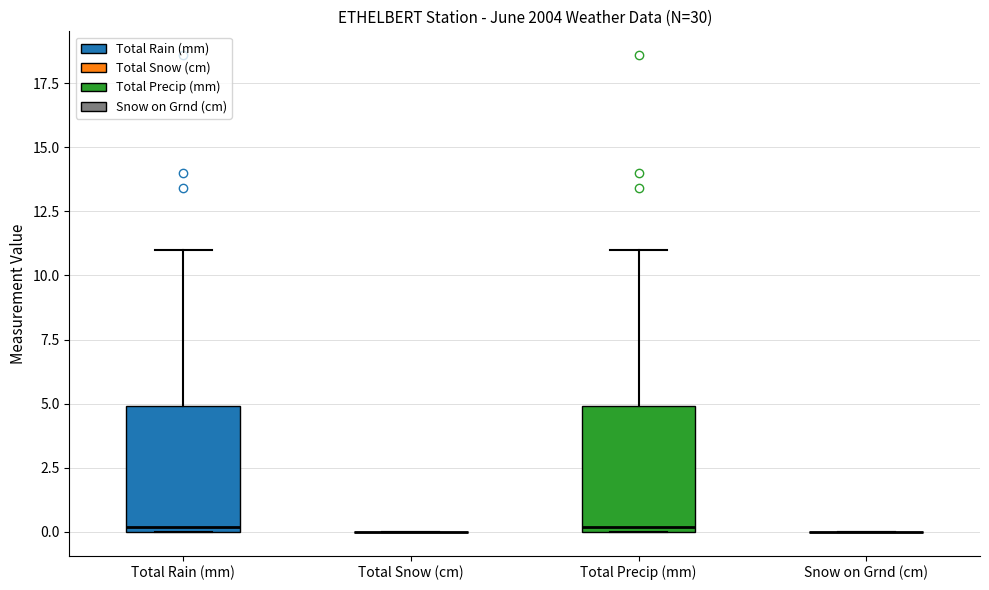

Reading left to right, transcribe this box plot: for each box, give where its median line is, the range the box spans, and where its two whiskers end, as read against the y-axis. The values are not printed on the chart, so give them approximately, as read against the axis.

Total Rain (mm): median 0 (just above the box's lower edge), box 0 to 5, whiskers 0 to 11
Total Snow (cm): box collapsed to a line at 0, whiskers 0 to 0
Total Precip (mm): median 0 (just above the box's lower edge), box 0 to 5, whiskers 0 to 11
Snow on Grnd (cm): box collapsed to a line at 0, whiskers 0 to 0